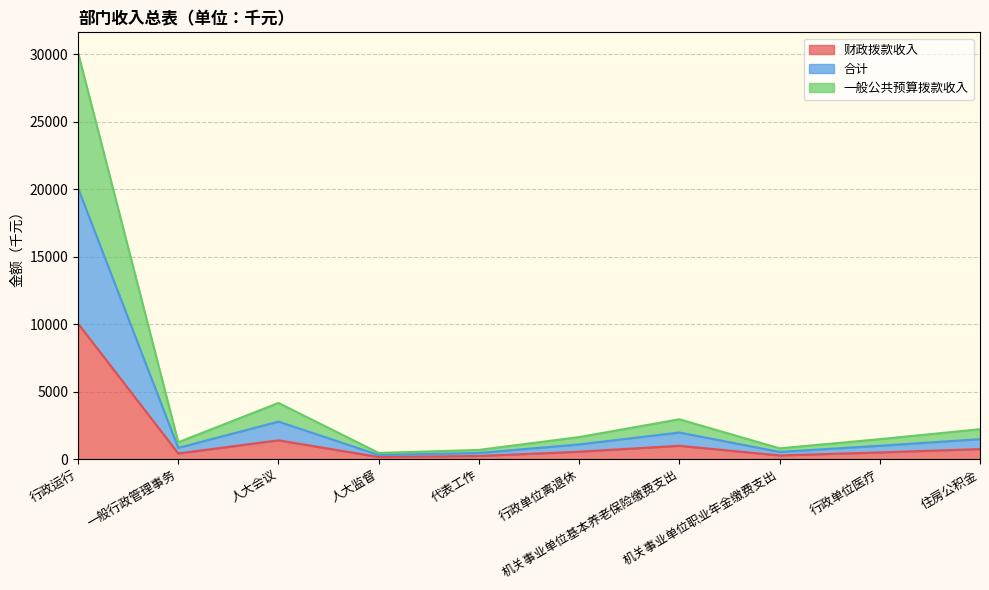

What is the smallest value displayed?

150.0